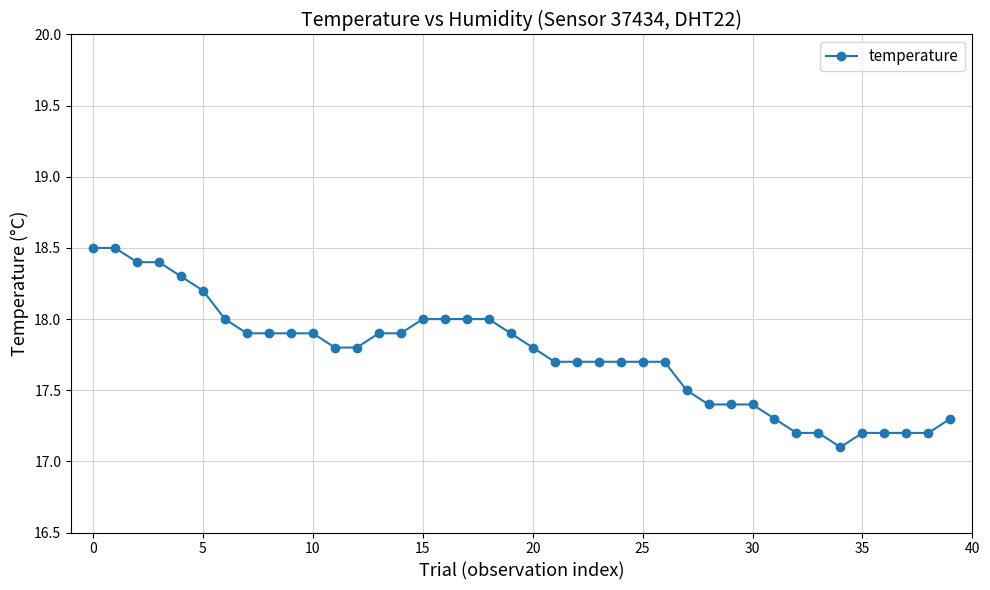

What is the average value?

17.7